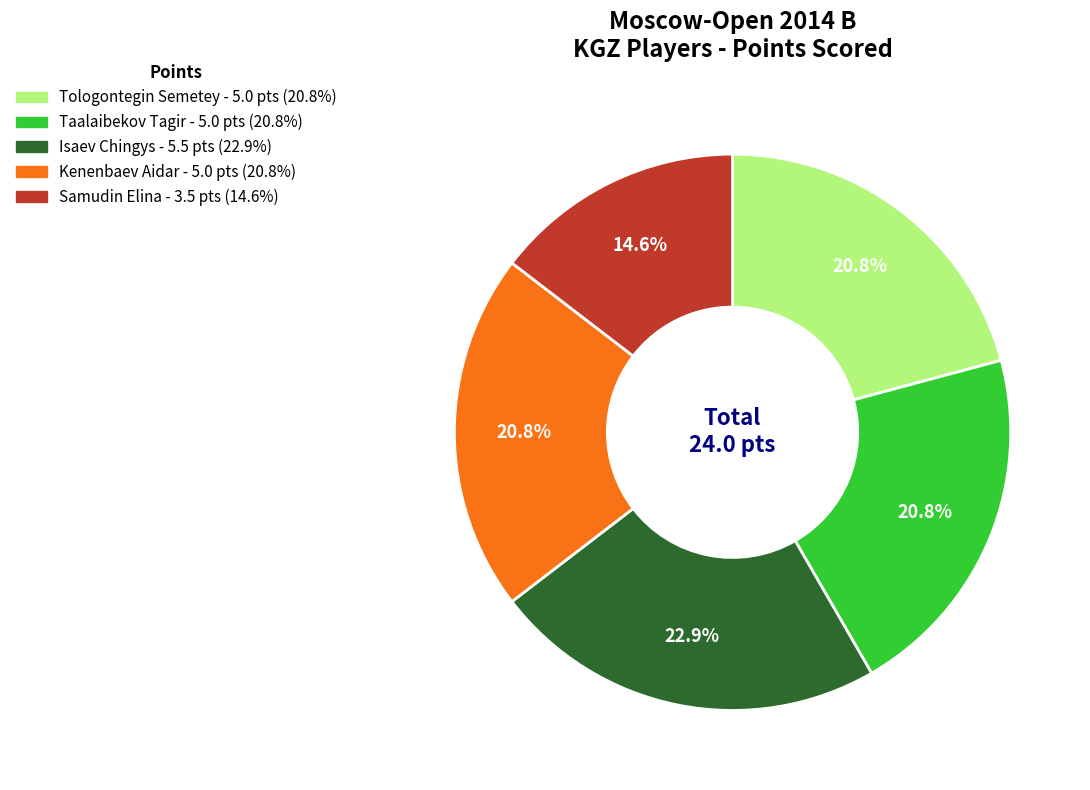

Approximately how many times larger is the value at Isaev Chingys compared to Taalaibekov Tagir?

1.1